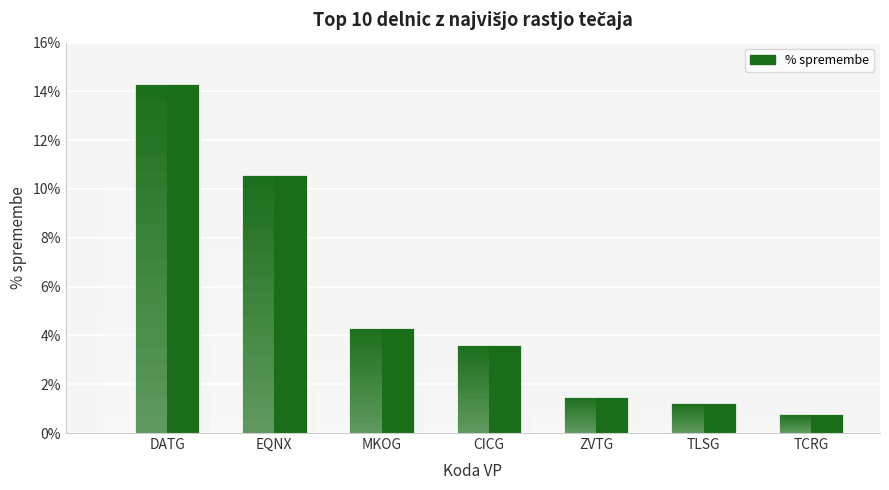

Are the bars horizontal?

No